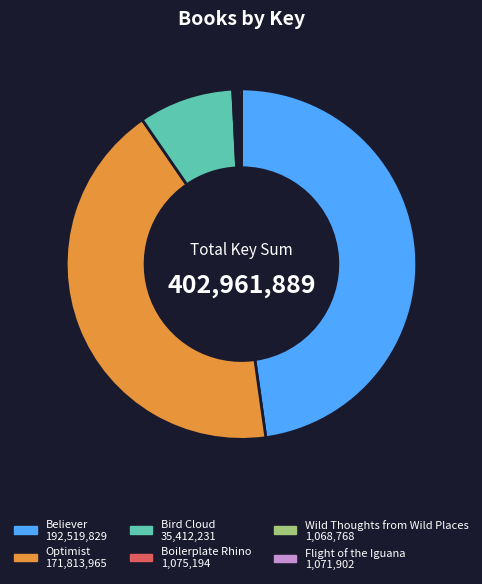

Which slice is the largest?

Believer